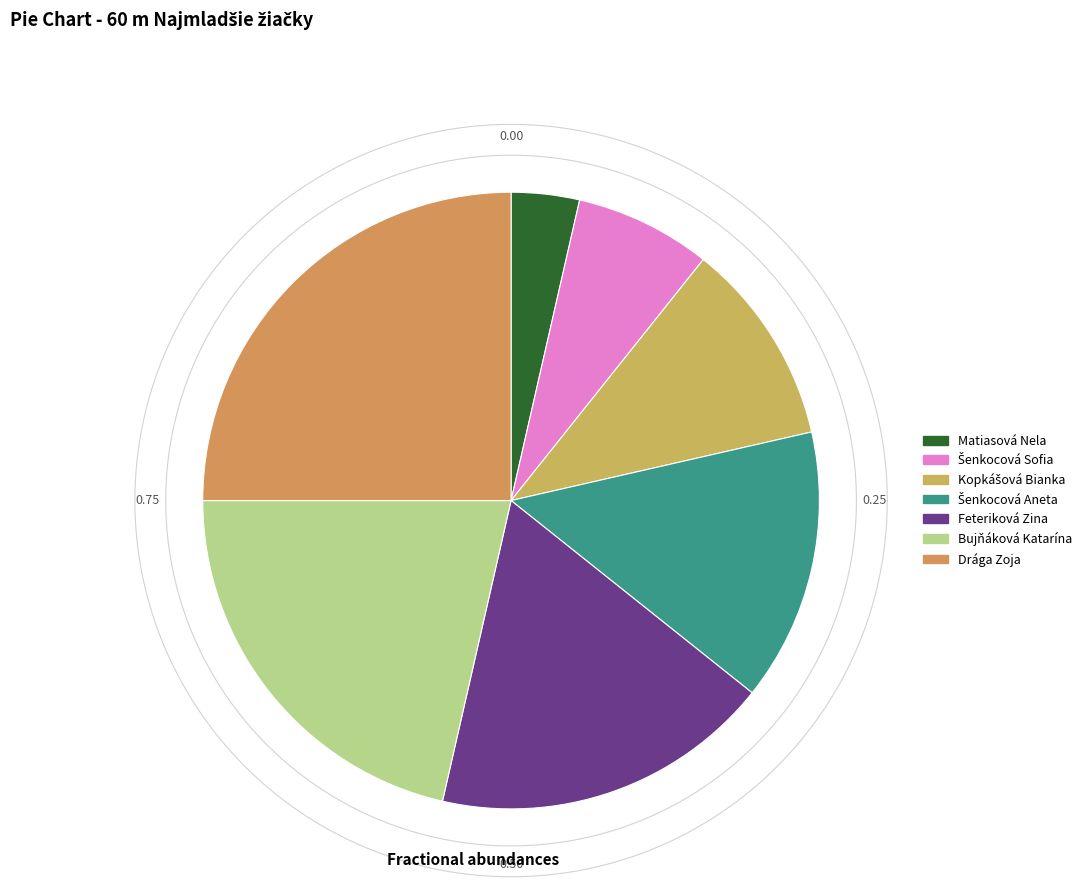

To the nearest percent, what is the difference between the Drága Zoja and Matiasová Nela slice percentages?

21%